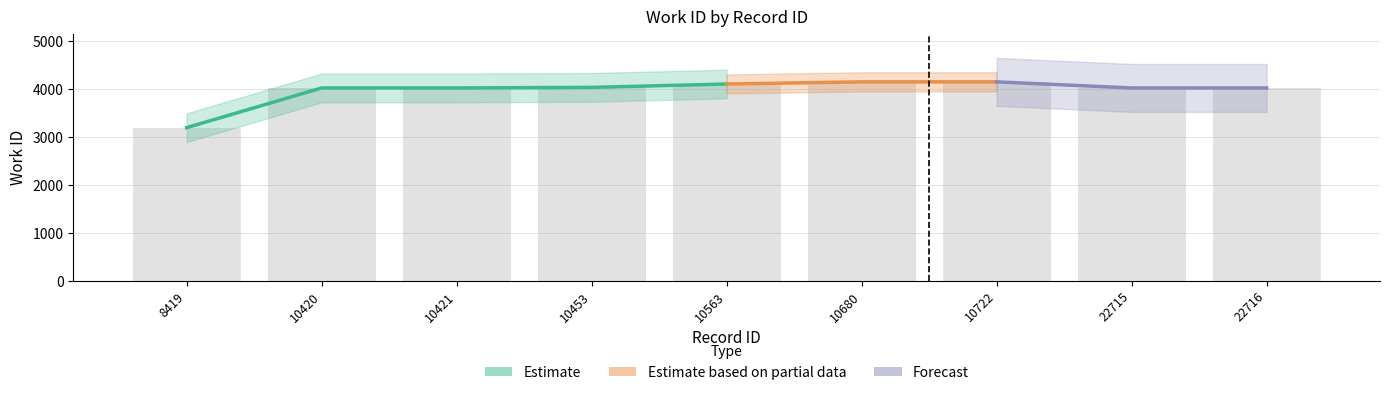

What is the minimum value shown in the chart?

3196